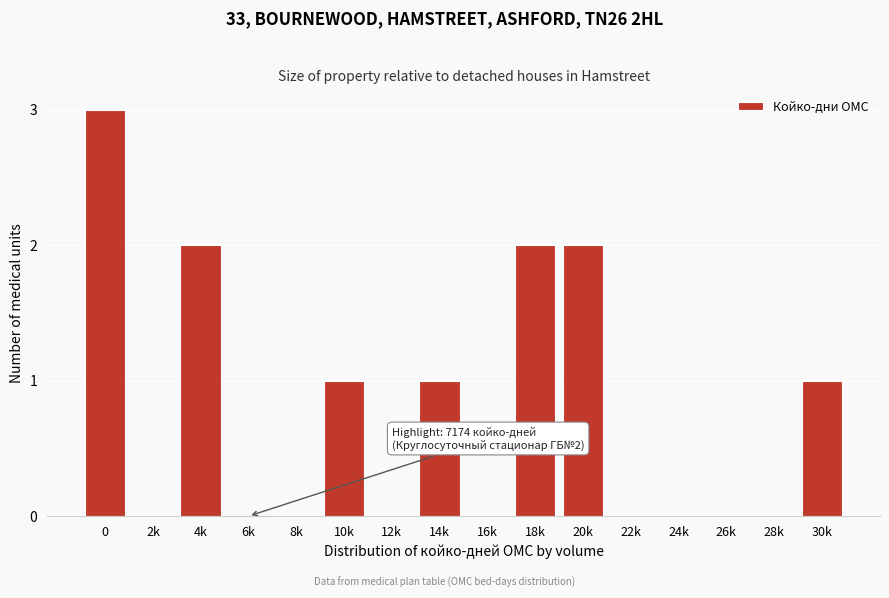

Reading left to right, what are all the values shown in this chart?

0=3	2k=0	4k=2	6k=0	8k=0	10k=1	12k=0	14k=1	16k=0	18k=2	20k=2	22k=0	24k=0	26k=0	28k=0	30k=1